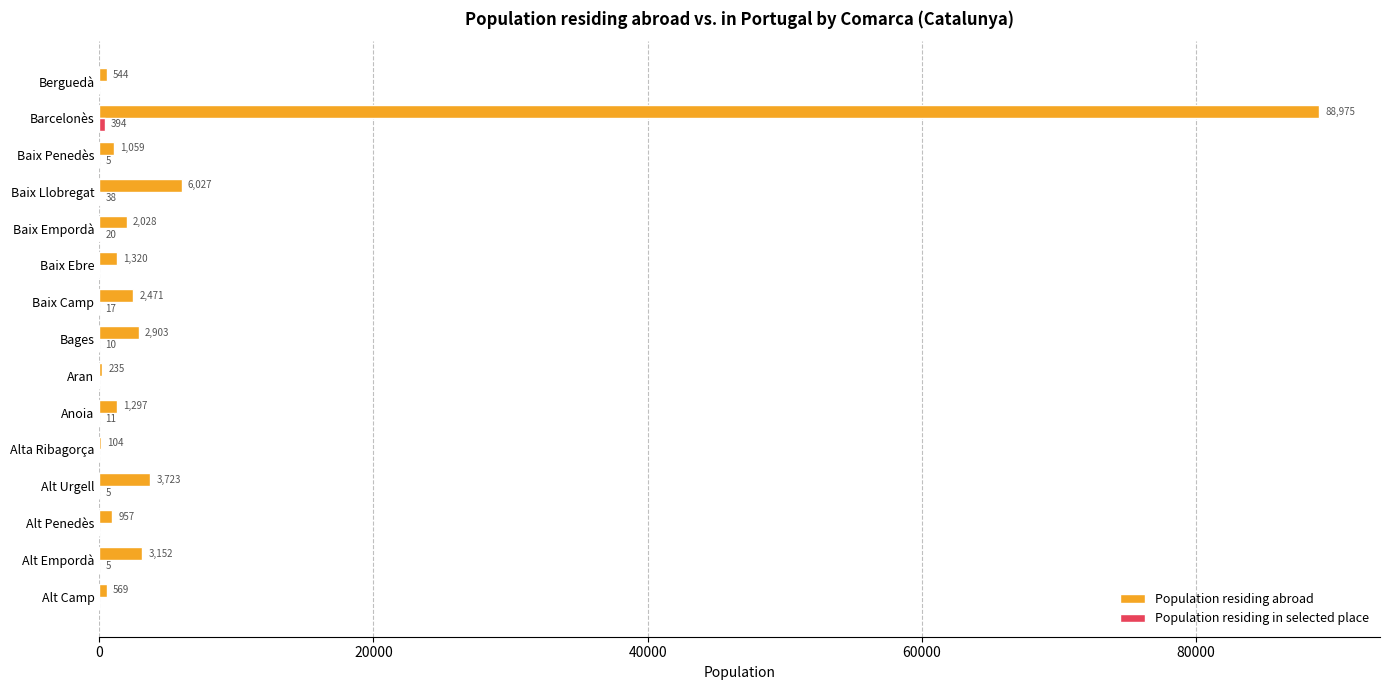

What is the maximum value for Population residing abroad?

88975